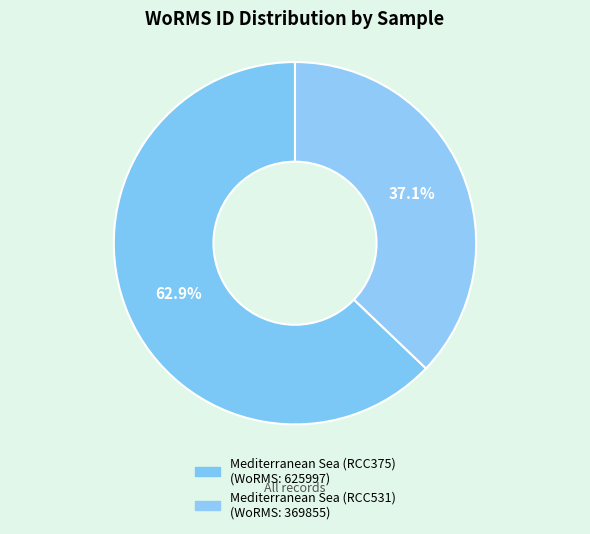

Count the number of slices in the pie.

2